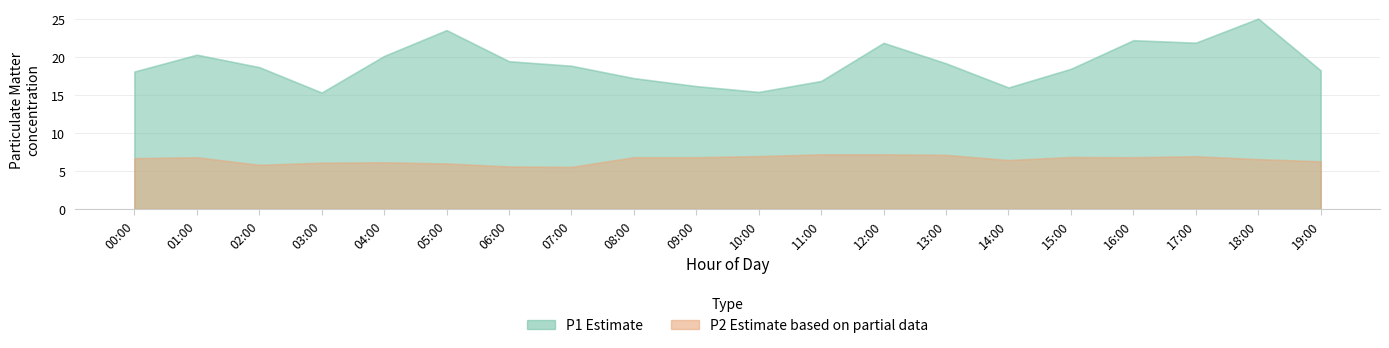

Is it true that P2 equals 6.8 at 08:00?

True